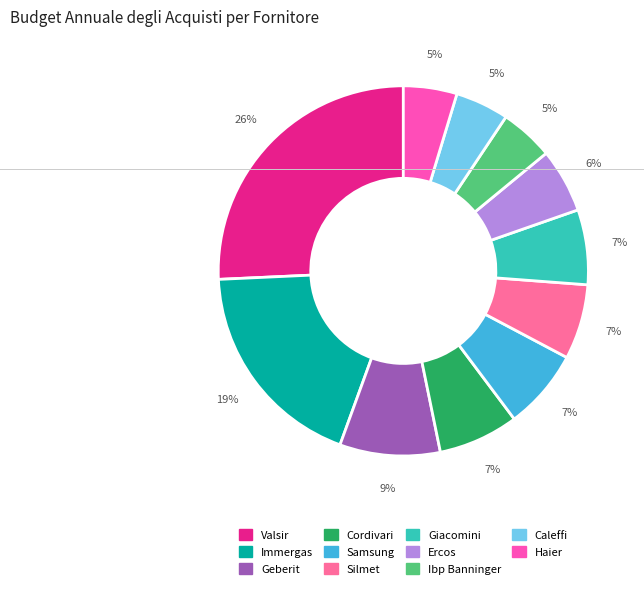

Between Caleffi and Geberit, which is larger?

Geberit